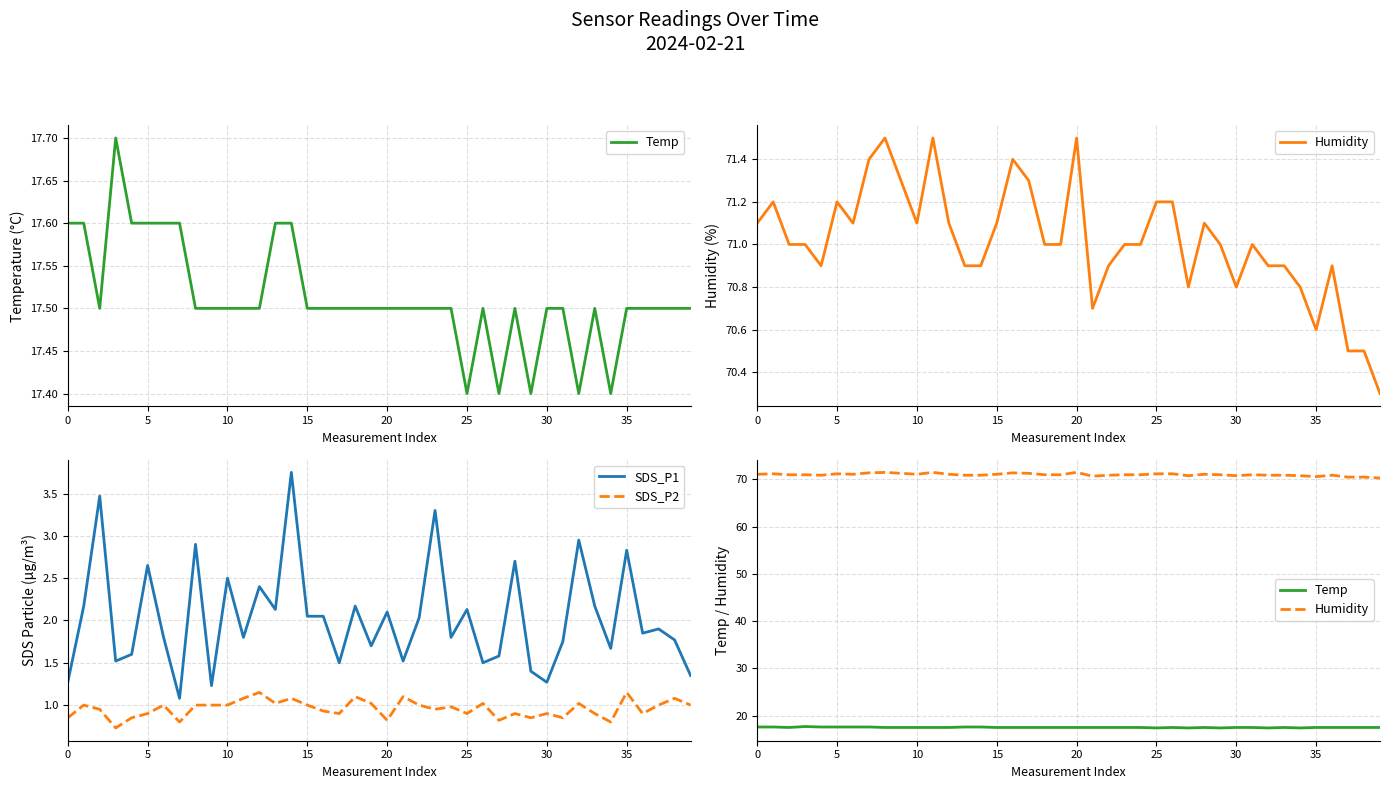

Which series has the largest total across all categories?

Humidity